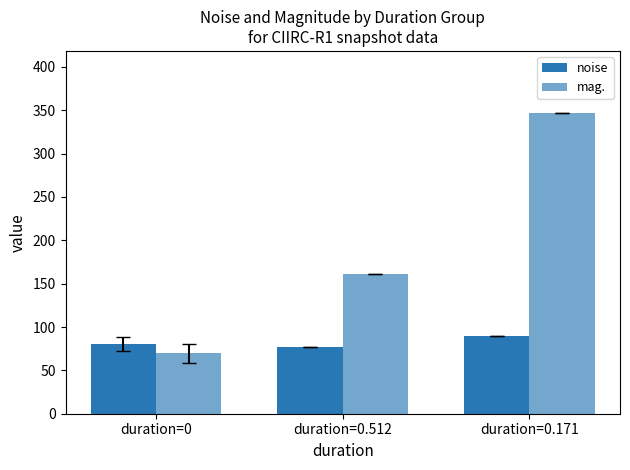

What is the difference between the mag. values at duration=0.512 and duration=0?

90.8